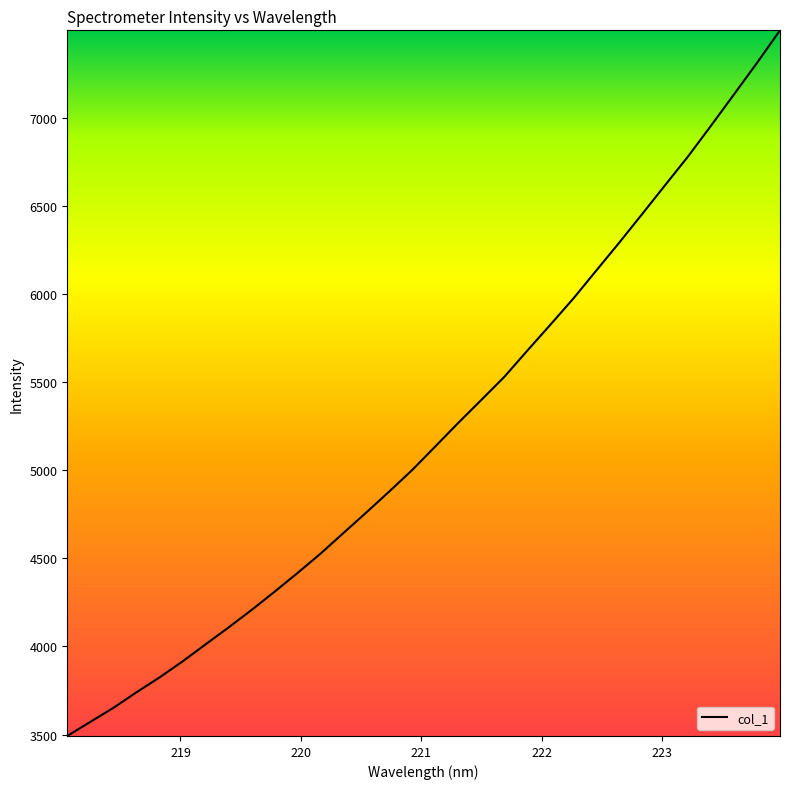

What is the difference between the maximum and minimum values?

4005.8